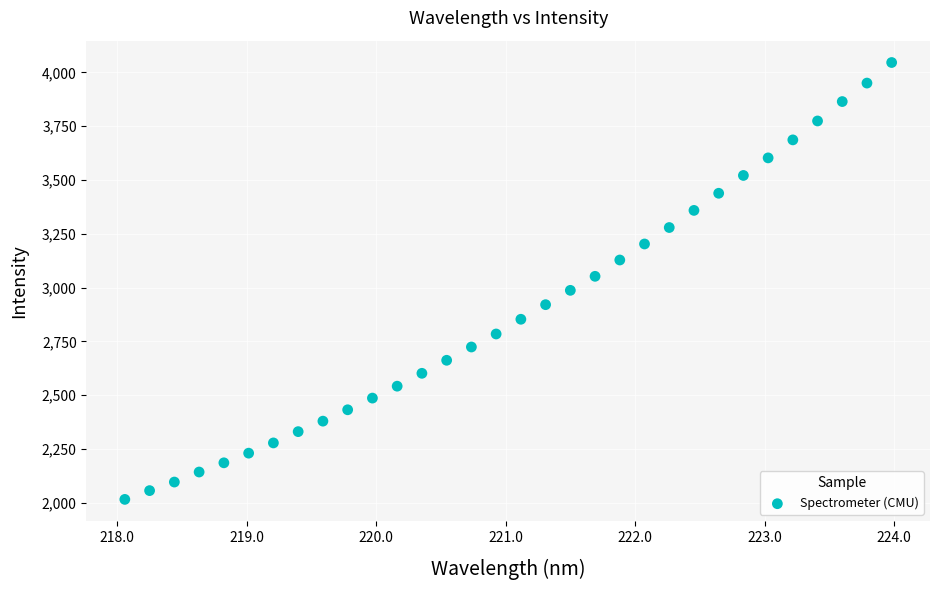

What is the range of X values (max minus min)?

5.9